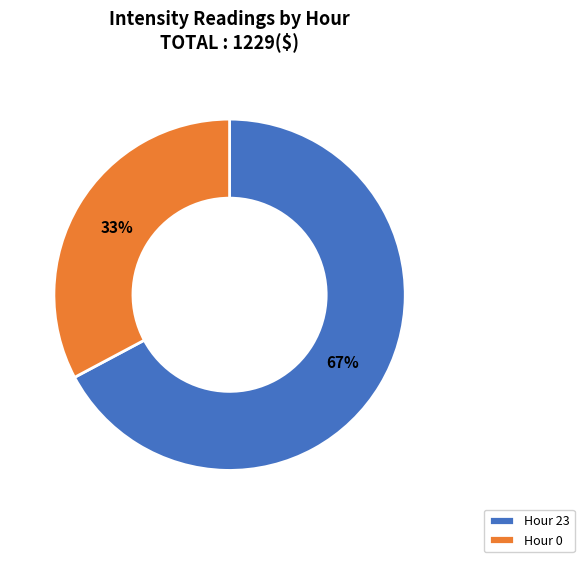

The Hour 23 slice represents 73% of the pie. True or false?

False